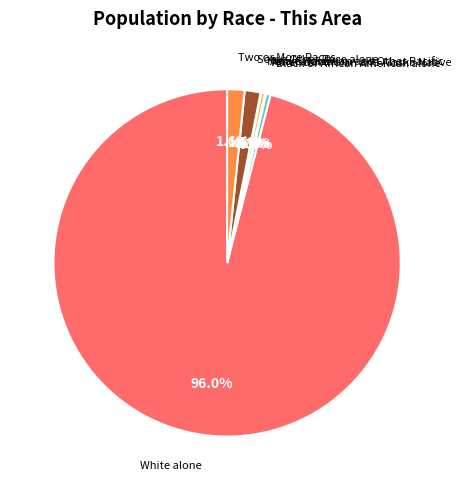

What percentage is NOT represented by Black or African American alone?

99.6%